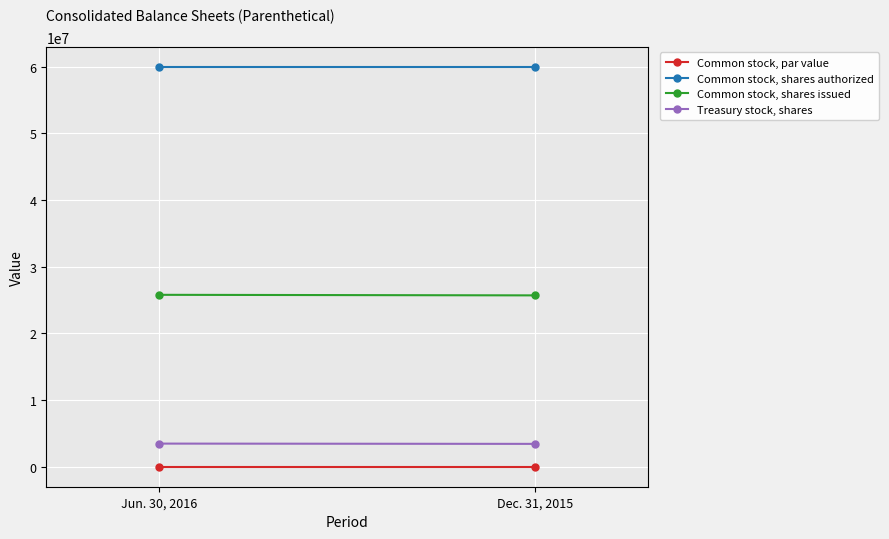

What is the value of the Common stock, shares authorized point at the 1st from the left?

60000000